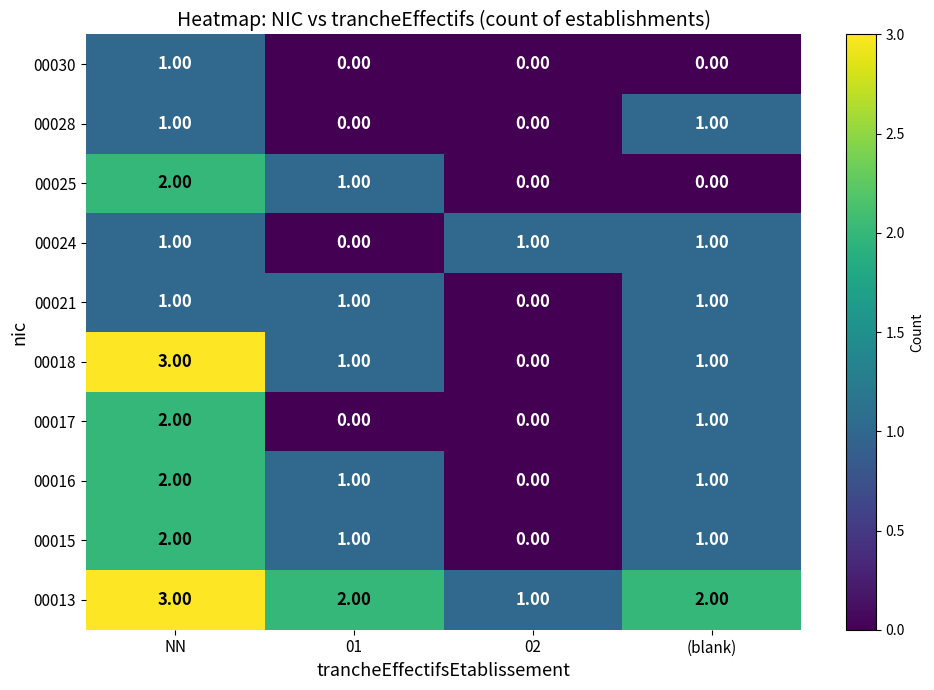

Which series has the largest range (max minus min)?

00018